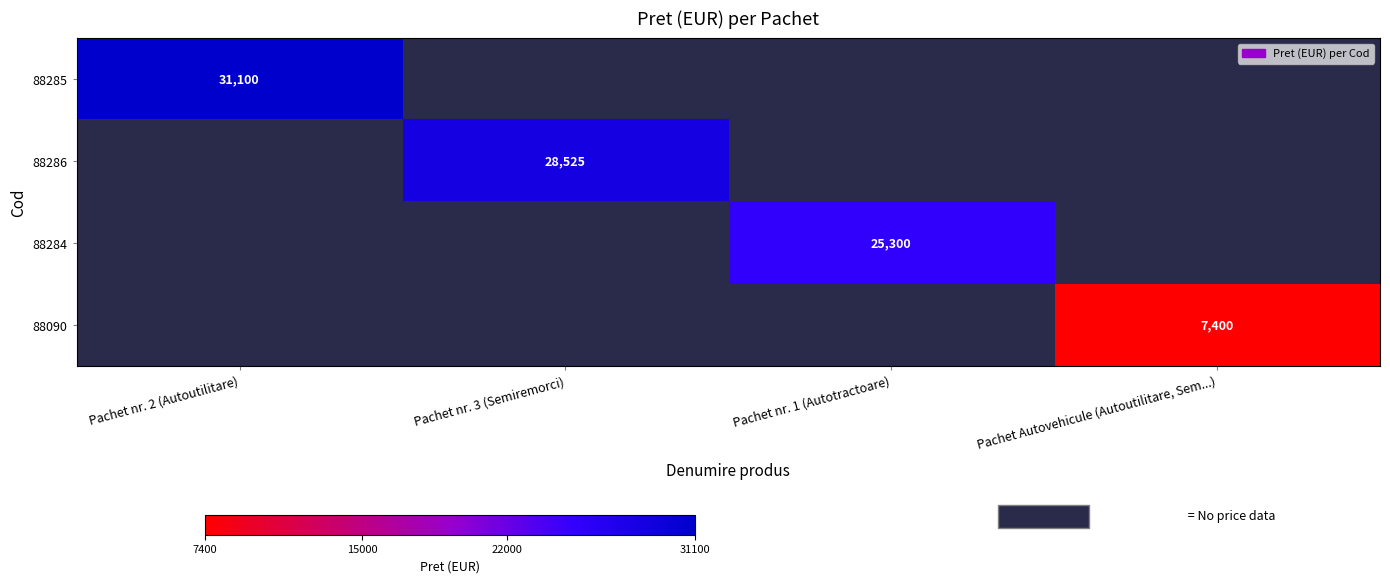

The value of 88090 at Pachet Autovehicule (Autoutilitare, Sem...) is 12496. True or false?

False